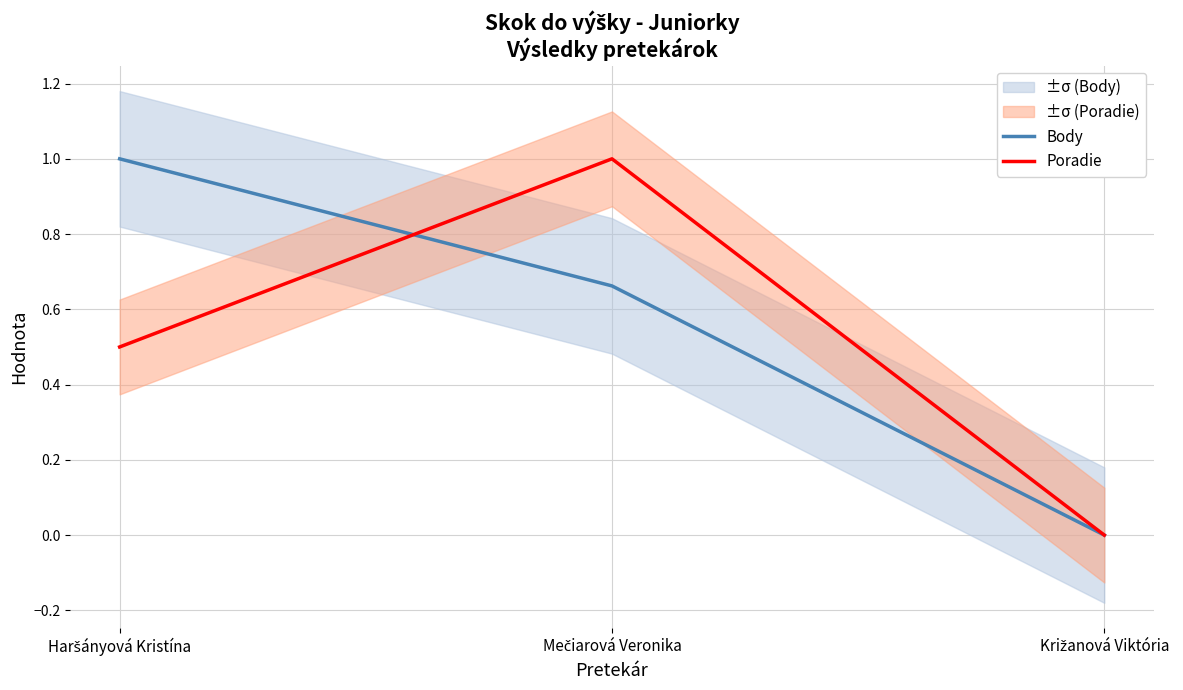

The Body series shows 1.0 at Haršányová Kristína. True or false?

True